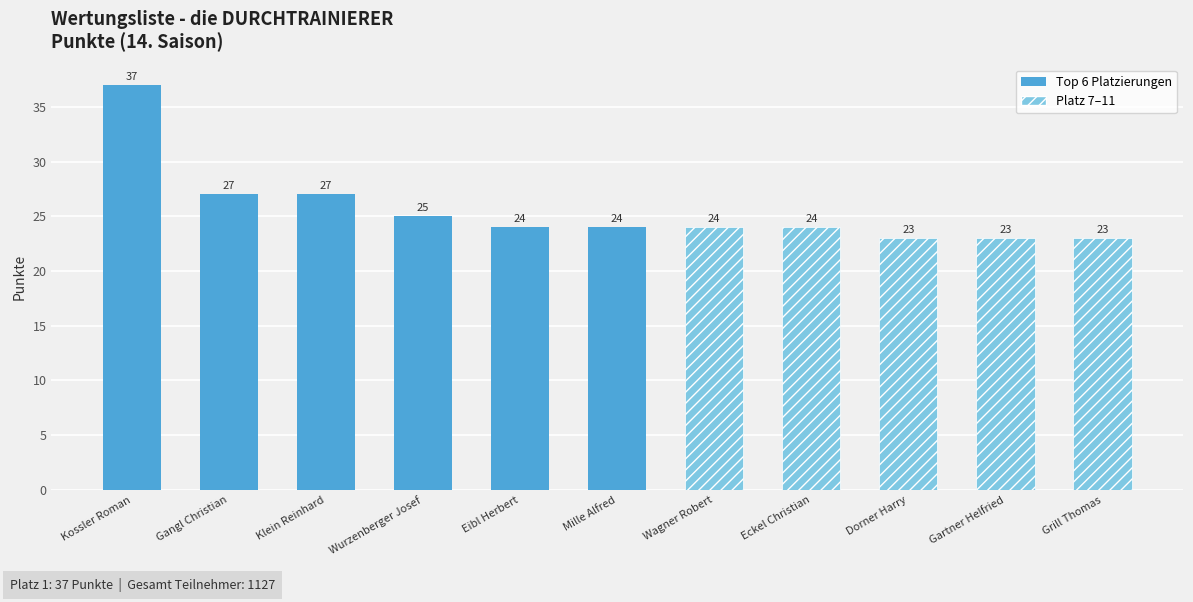

How many groups of bars are there?

11